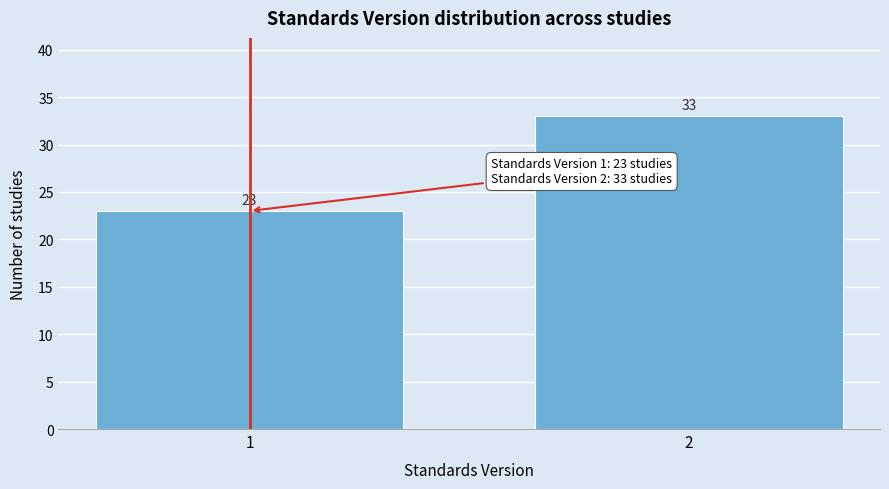

Reading left to right, extract all data points from this chart.

1=23	2=33